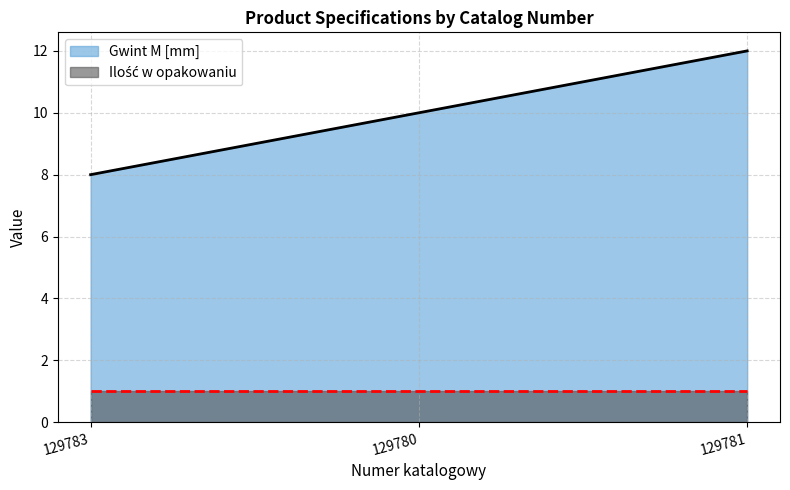

How many data points does each series have?

3